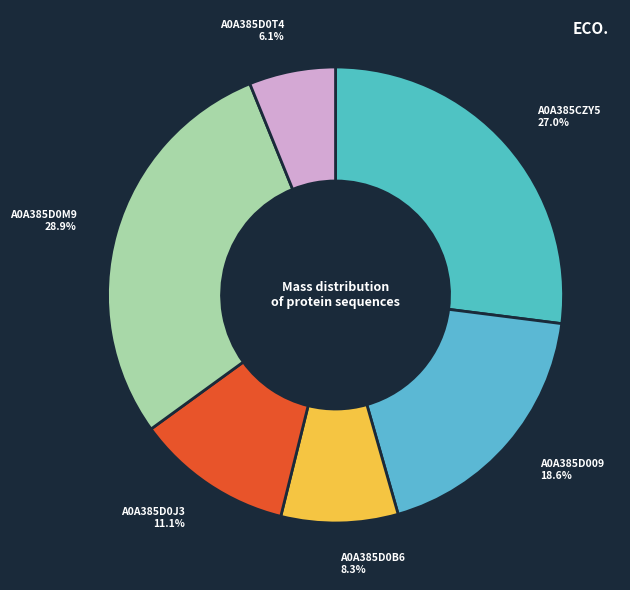

Which category has the smallest portion of the pie?

A0A385D0T4